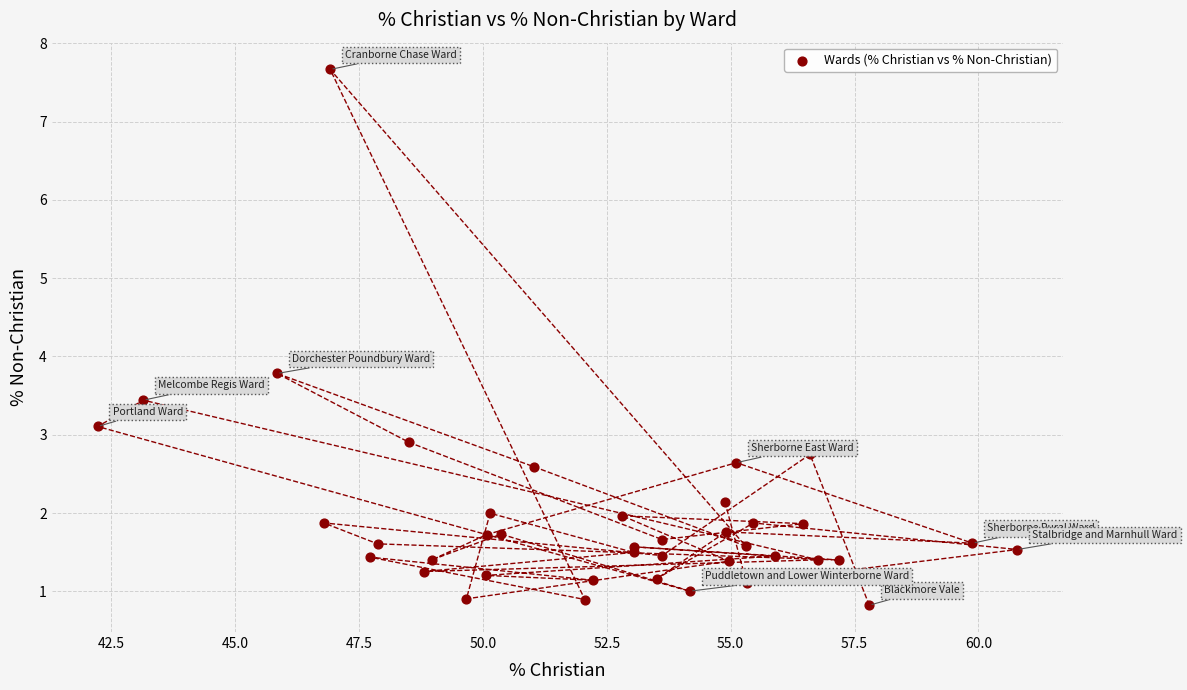

What Y value in the scatter plot is closest to 4?

3.8